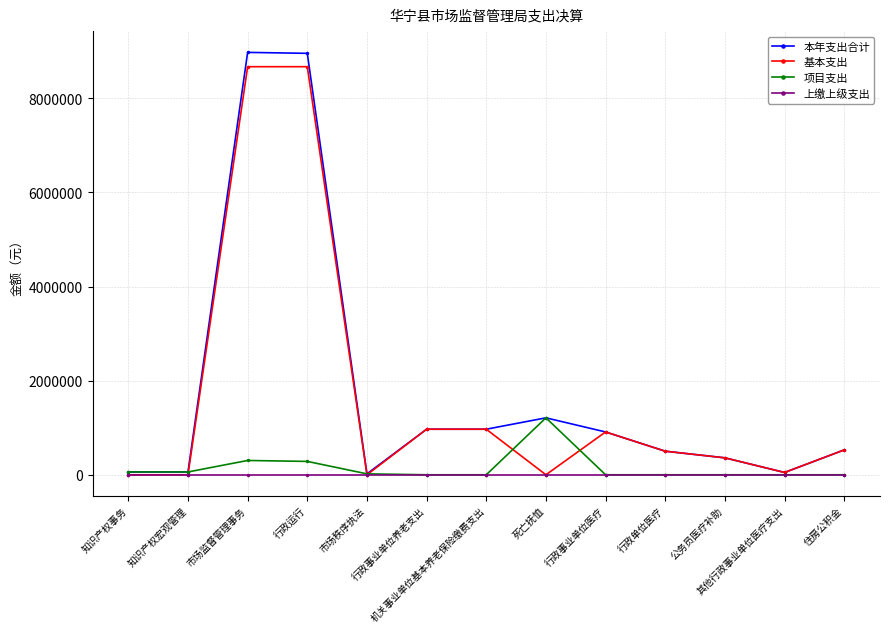

After their last crossing, which series has the higher values: 项目支出 or 基本支出?

基本支出